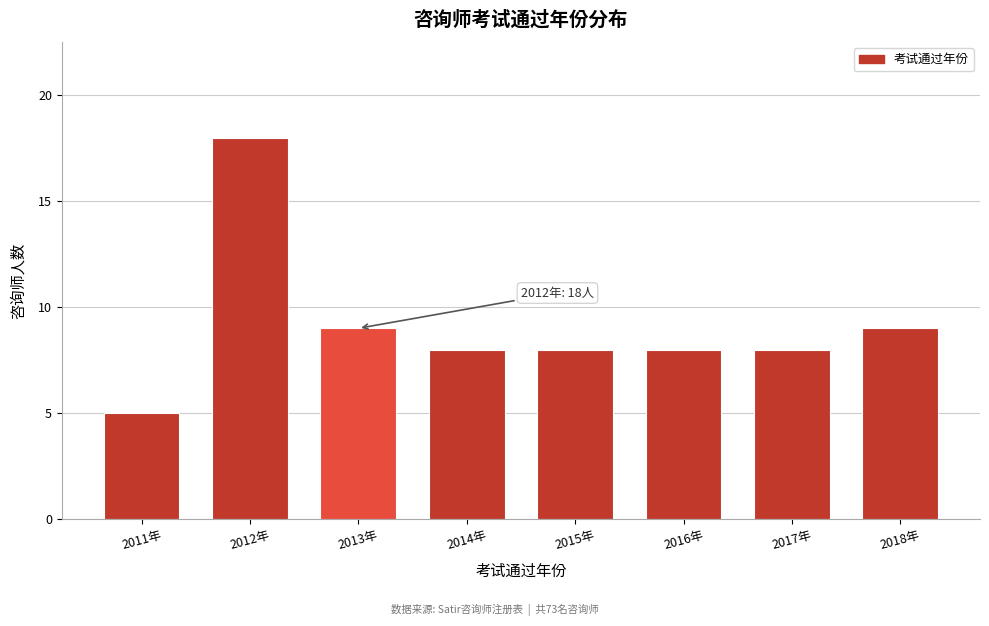

Reading right to left, transcribe all the data shown in this chart.

2018年=9	2017年=8	2016年=8	2015年=8	2014年=8	2013年=9	2012年=18	2011年=5